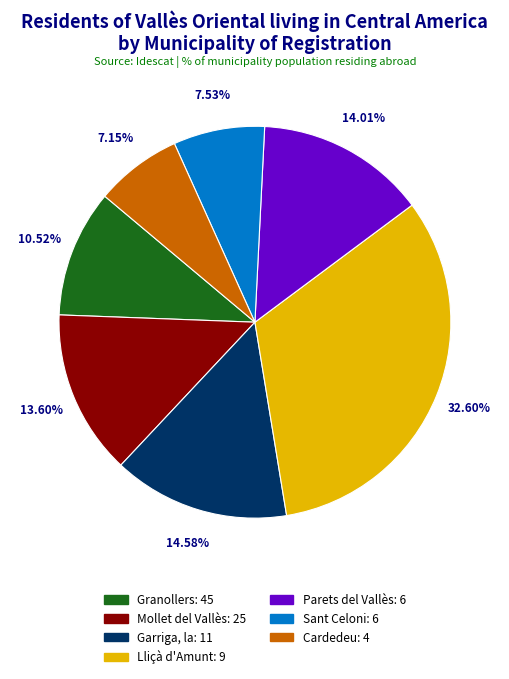

To the nearest percent, what is the average slice percentage?

14%